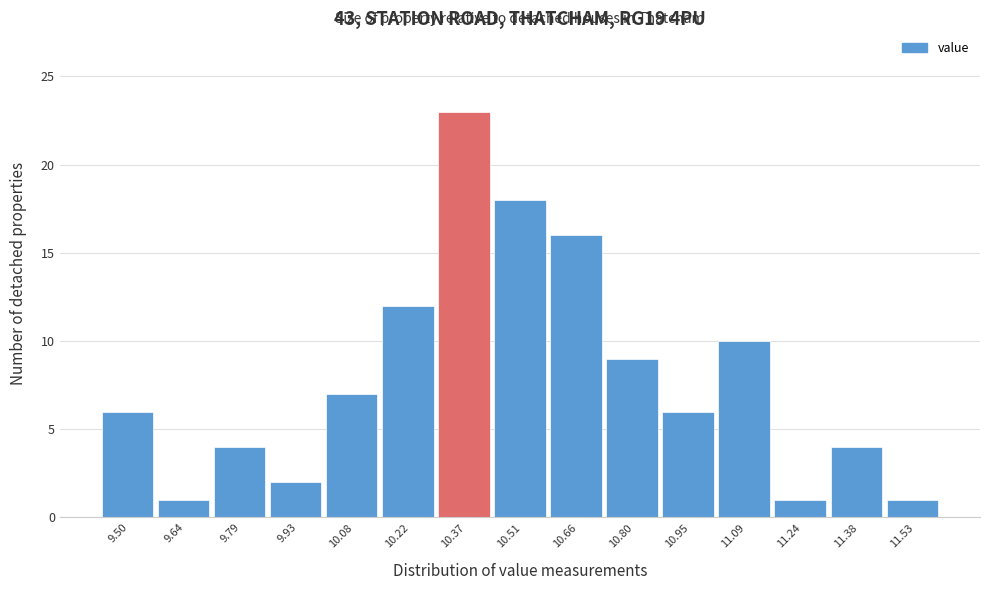

Reading left to right, what are all the values shown in this chart?

9.50=6	9.64=1	9.79=4	9.93=2	10.08=7	10.22=12	10.37=23	10.51=18	10.66=16	10.80=9	10.95=6	11.09=10	11.24=1	11.38=4	11.53=1